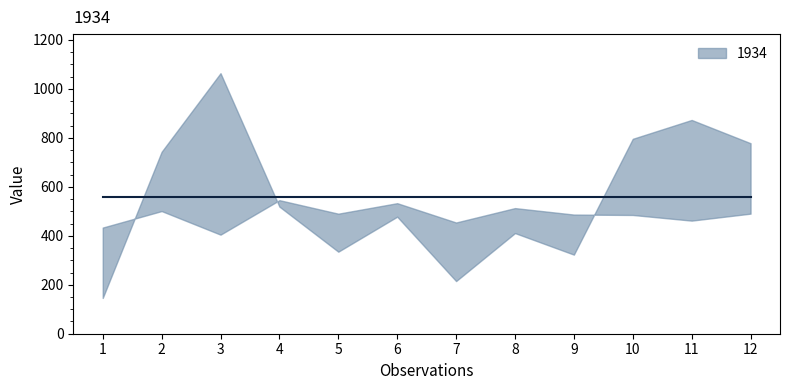

How many values exceed 519?

5